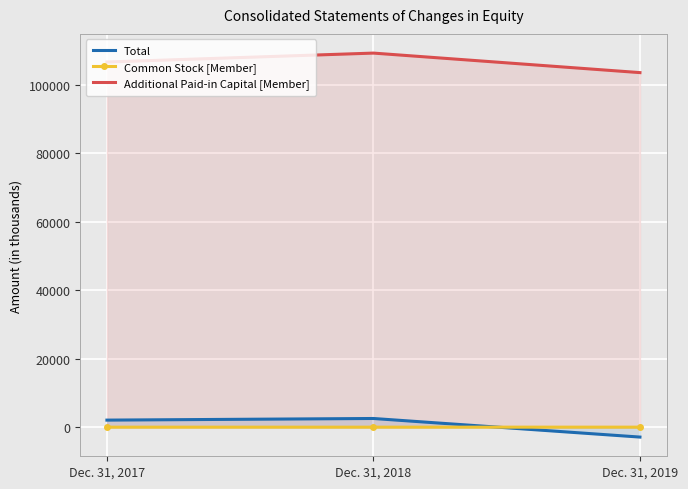

At Dec. 31, 2017, list the series in order from largest to smallest.

Additional Paid-in Capital [Member], Total, Common Stock [Member]